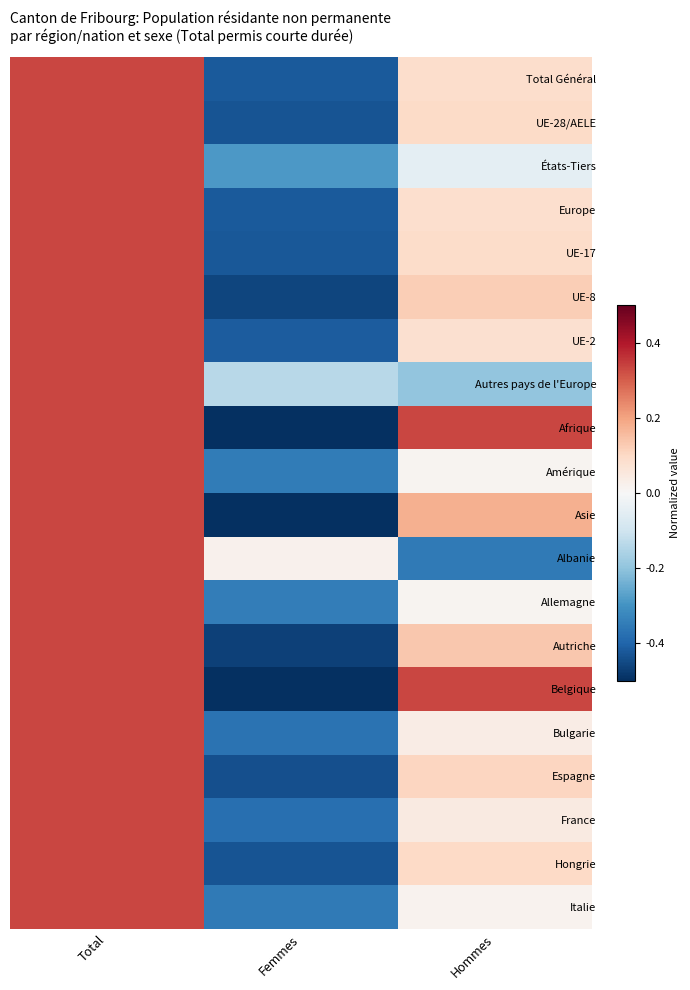

How many distinct data groups are displayed?

20